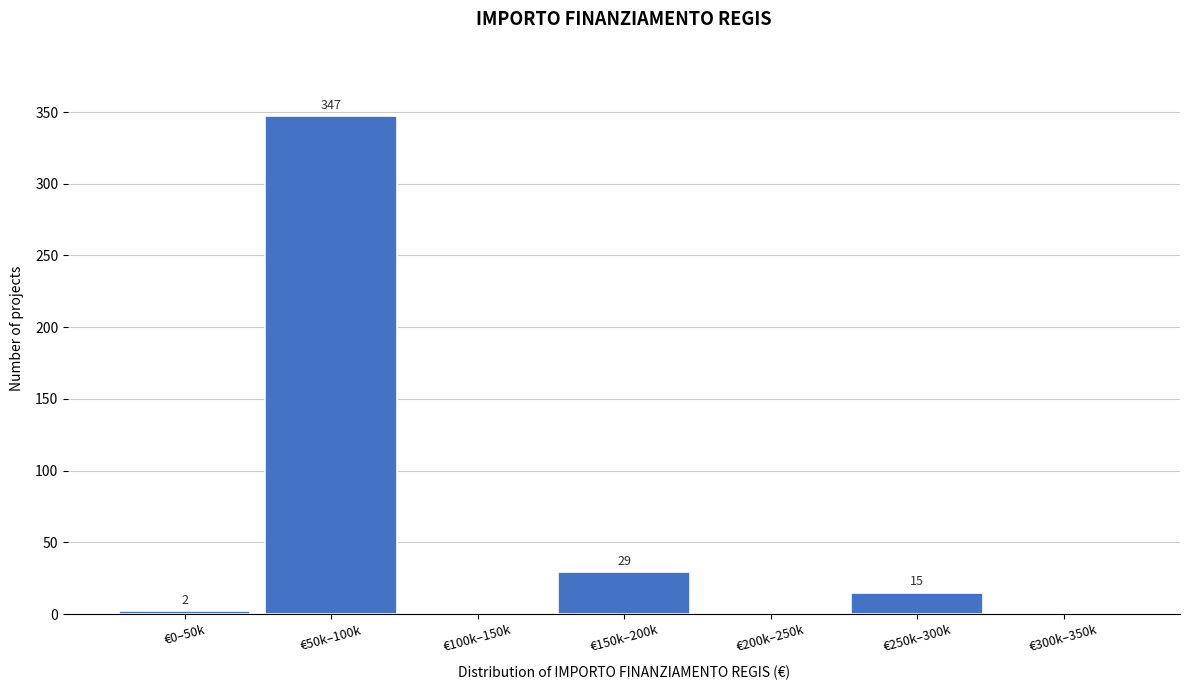

Reading left to right, list all the values displayed in this chart.

€0–50k=2	€50k–100k=347	€100k–150k=0	€150k–200k=29	€200k–250k=0	€250k–300k=15	€300k–350k=0